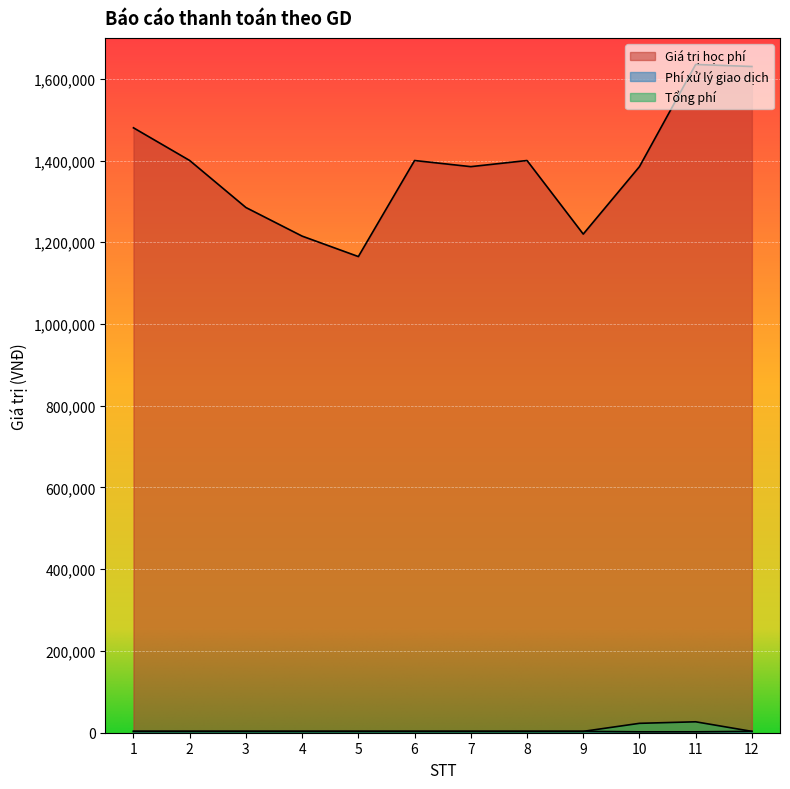

True or false: Giá trị học phí and Tổng phí cross at least once.

False